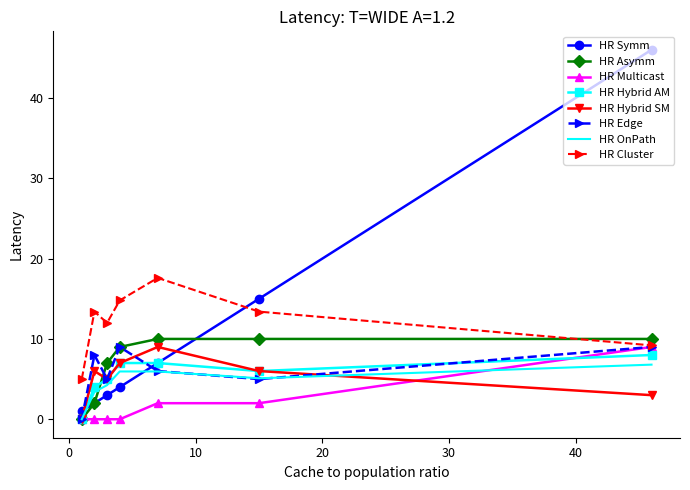

What is the highest value of the HR Cluster series?

17.6